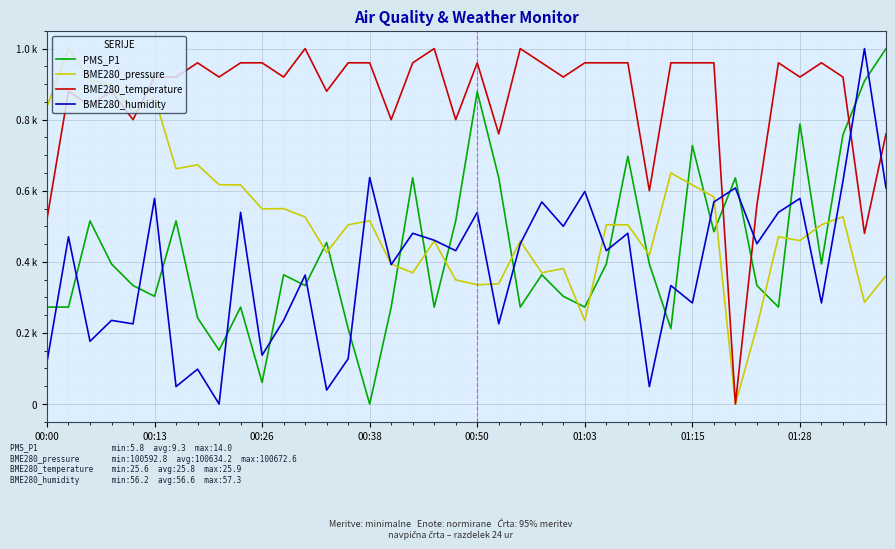

At how many categories does at least one series exceed 0?

40